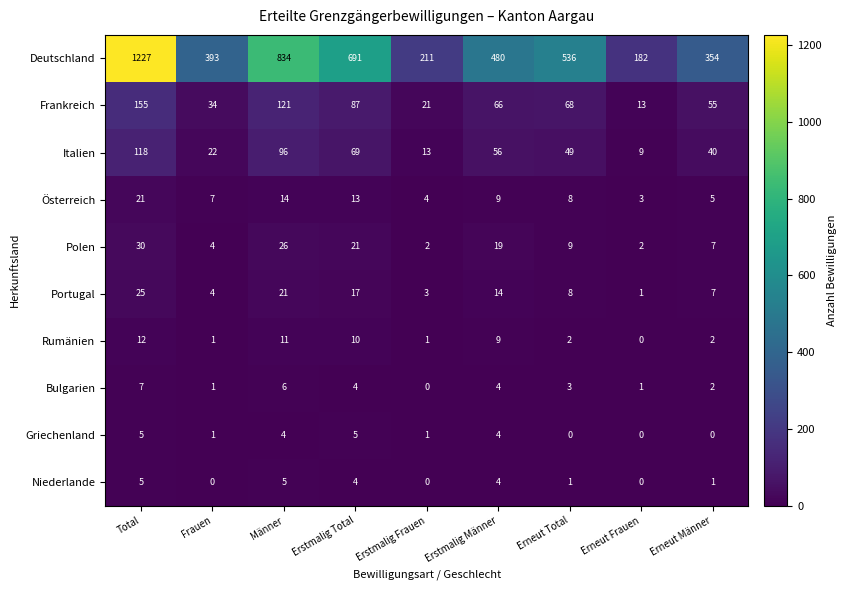

Which series changed the most between Total and Männer?

Deutschland